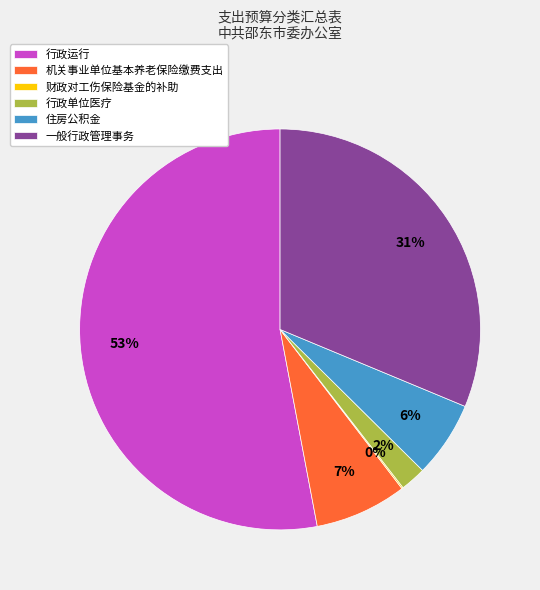

To the nearest percent, what percentage of the pie is 机关事业单位基本养老保险缴费支出?

7%